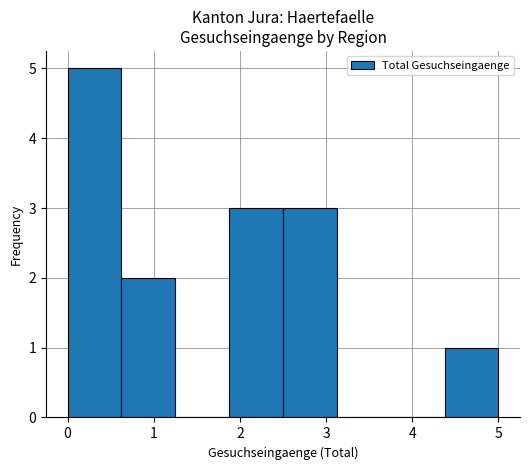

Reading left to right, list every bar in this chart as the range it spans on the x-axis followed by its height. Neither the bar edges nor the heights are printed on the chart, so give them approximately, as read against the axes.

0.0 to 0.6: 5
0.6 to 1.3: 2
1.3 to 1.9: 0
1.9 to 2.5: 3
2.5 to 3.1: 3
3.1 to 3.8: 0
3.8 to 4.4: 0
4.4 to 5.0: 1